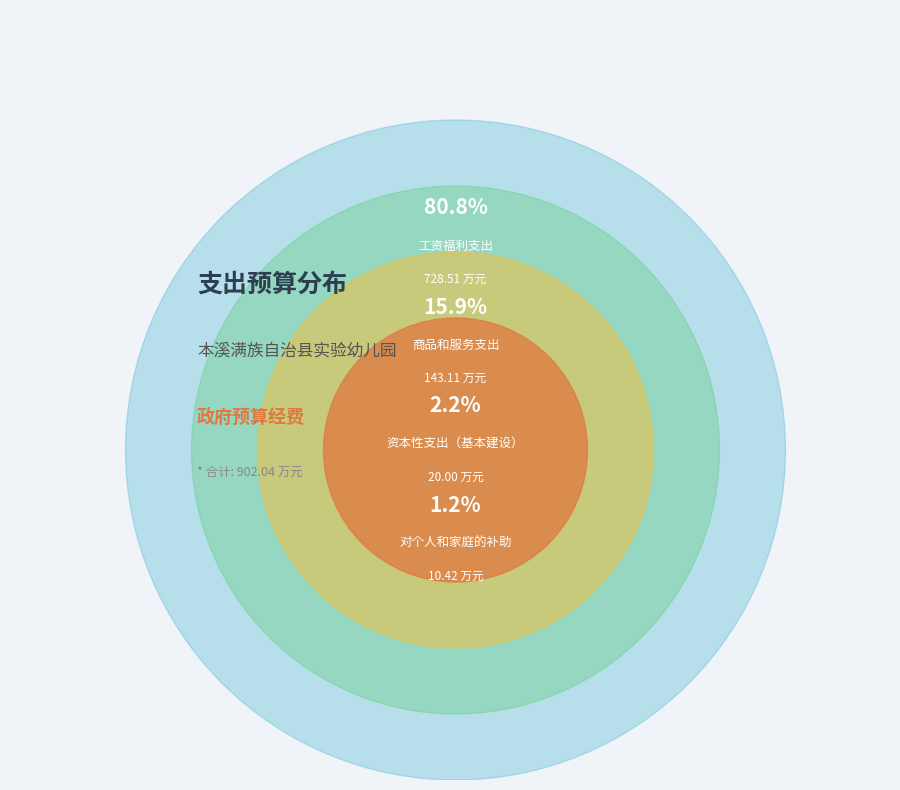

Is it true that 商品和服务支出 is 2% of the pie?

False